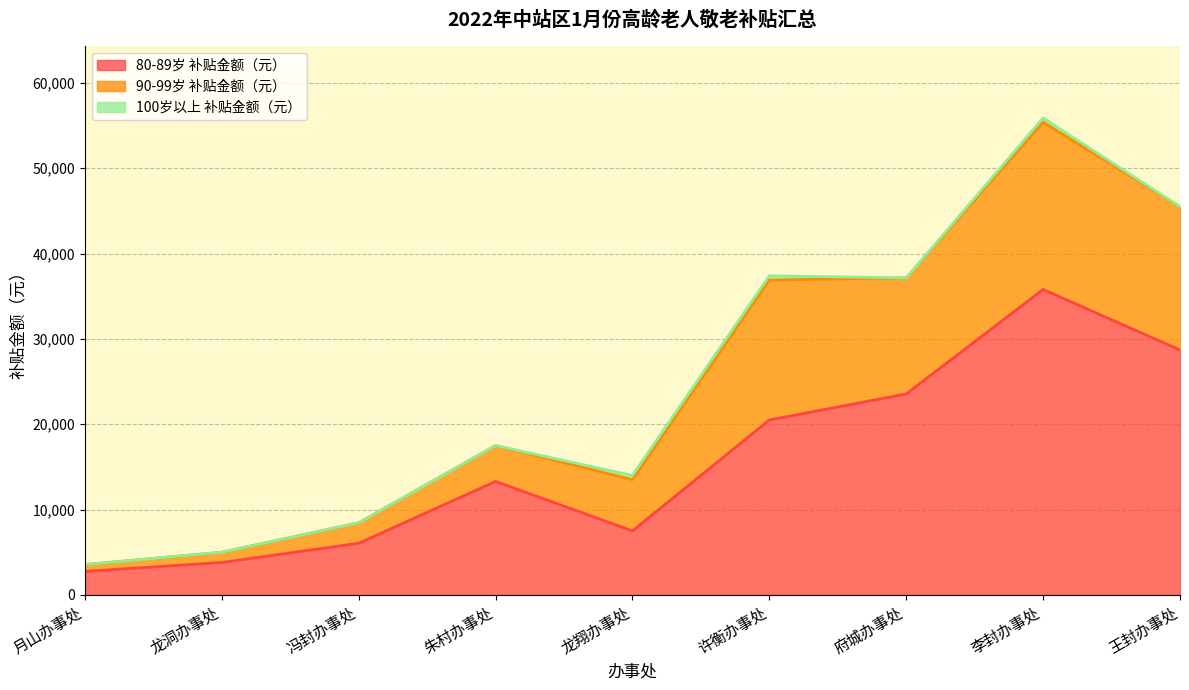

True or false: 80-89岁 补贴金额（元） has a value of 1664 at 月山办事处.

False